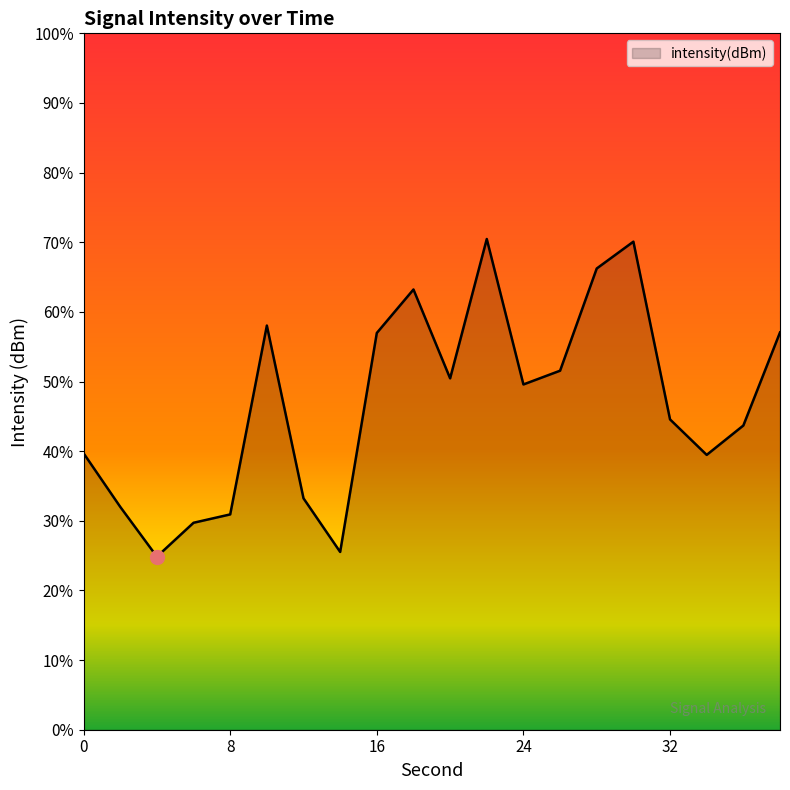

The chart shows a value of -180.3 at 6. True or false?

False